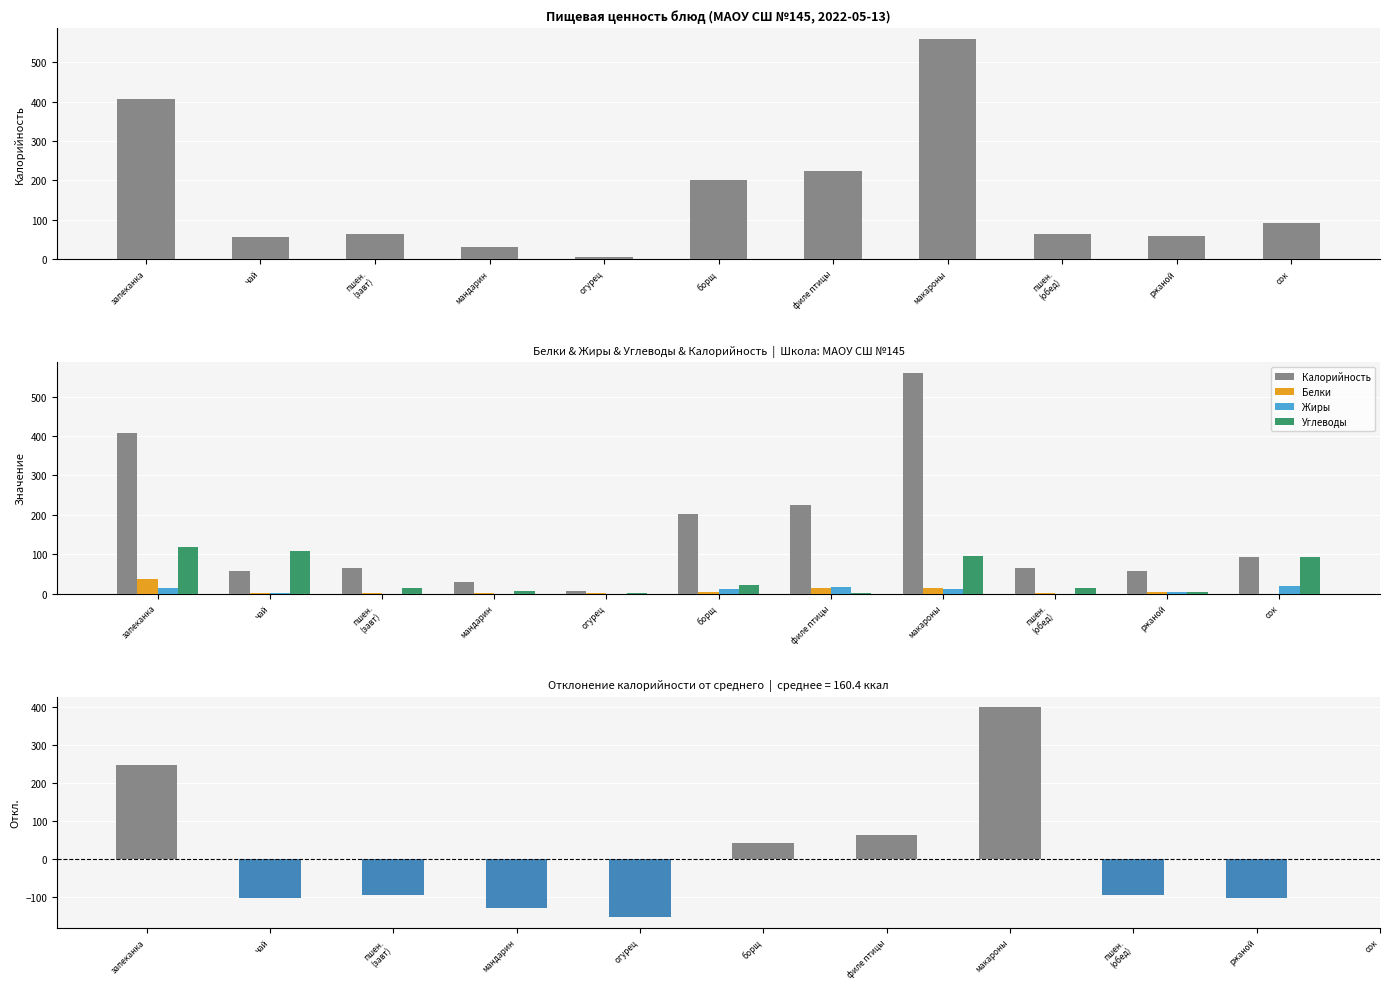

Reading left to right, extract all data points from this chart.

Калорийность: 407.8	56.4	64.2	30.0	6.5	202.2	223.7	559.0	64.2	58.0	92.0
Белки: 38.2	1.4	1.4	0.2	0.4	3.6	13.5	15.0	1.4	3.5	0.2
Жиры: 14.0	1.4	0.2	0.0	0.1	11.2	17.8	12.8	0.2	2.9	20.2
Углеводы: 119.1	108.2	14.7	6.5	1.1	21.8	2.5	95.9	14.7	4.3	92.0